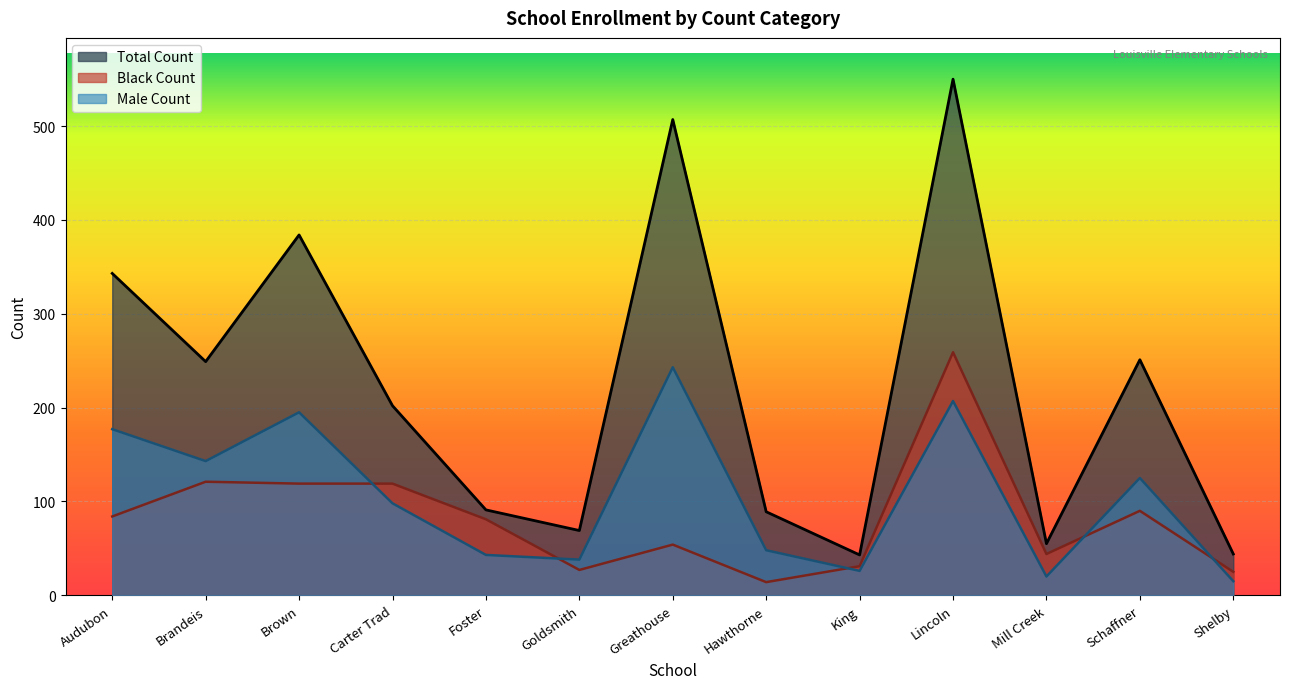

True or false: Male Count and Total Count cross at least once.

False